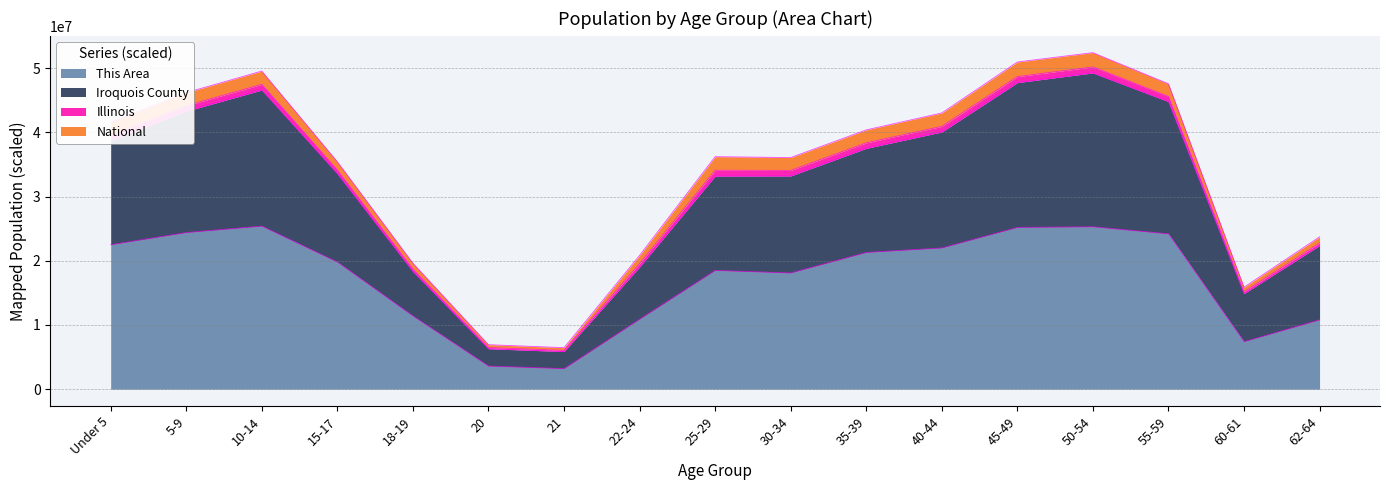

What is the maximum value for This Area?

25400000.0